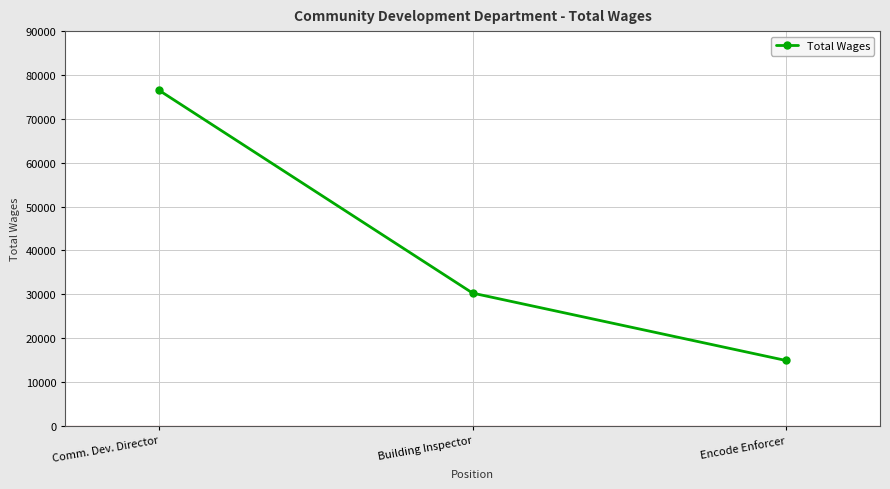

Rank the categories by value from highest to lowest.

Comm. Dev. Director, Building Inspector, Encode Enforcer